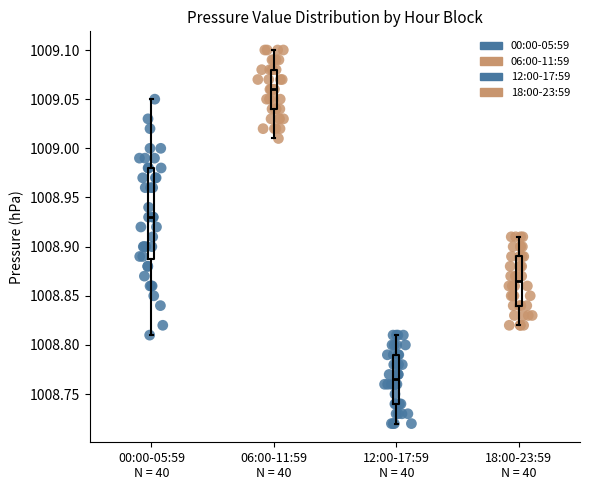

Which box has the highest median line?

06:00-11:59 N = 40